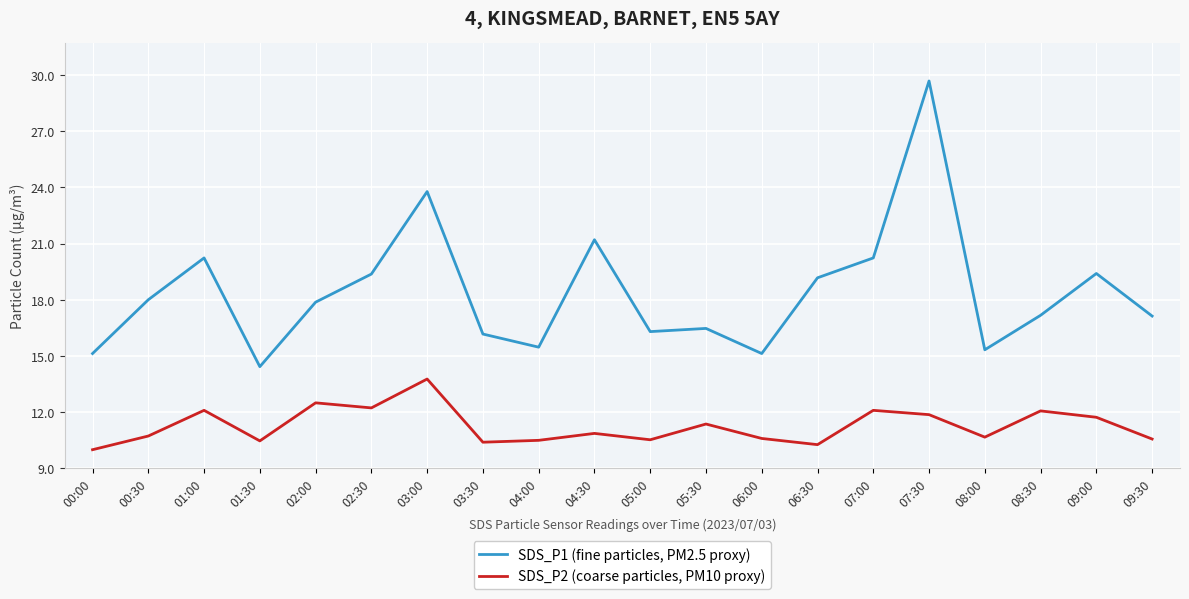

What is the difference between the SDS_P1 (fine particles, PM2.5 proxy) values at 07:00 and 08:00?

4.9